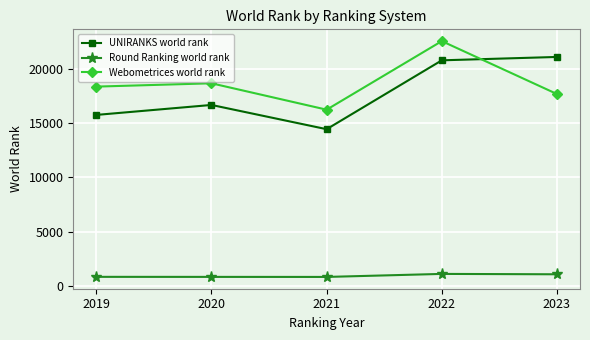

What is the smallest value displayed?

817